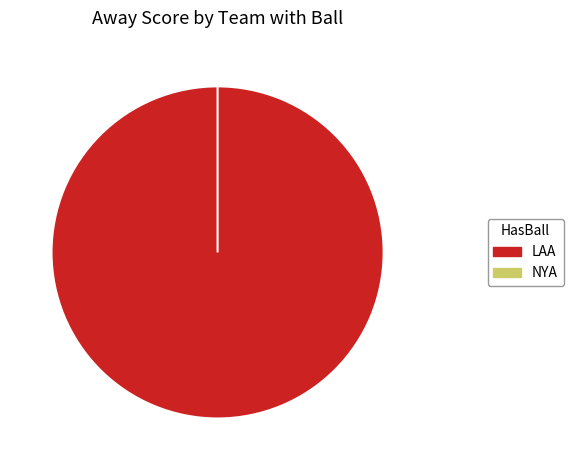

Does LAA represent more than half of the total?

Yes